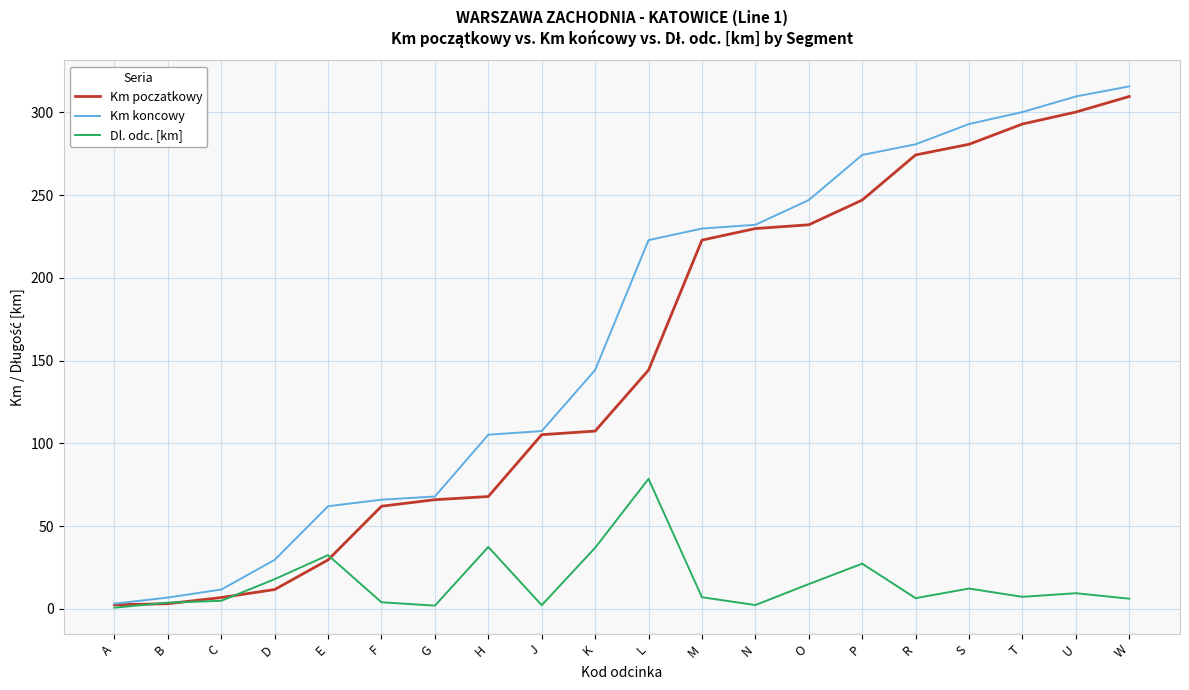

What is the total value across all series at A?

6.2